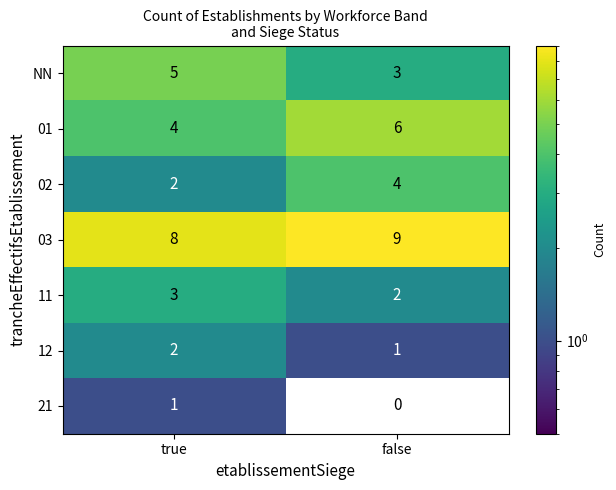

At which category does the chart reach its minimum across all series?

false